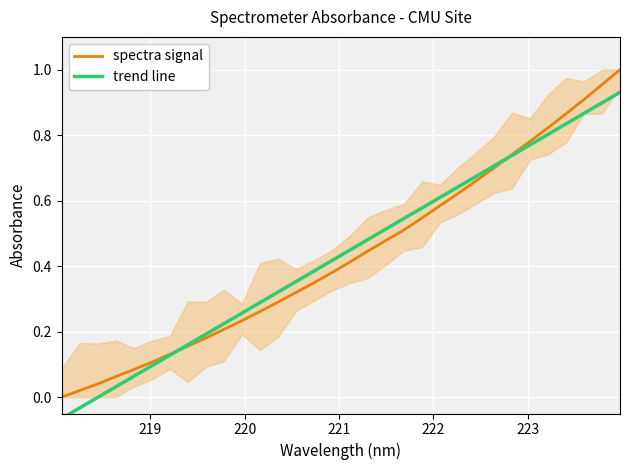

Which series has the largest range (max minus min)?

spectra signal